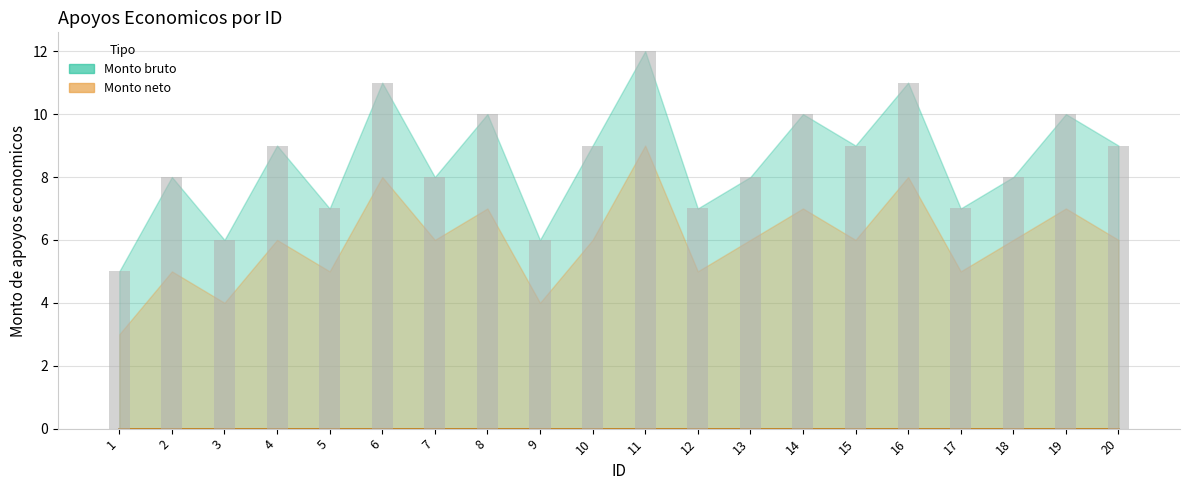

What is the minimum value for neto_upper?

3